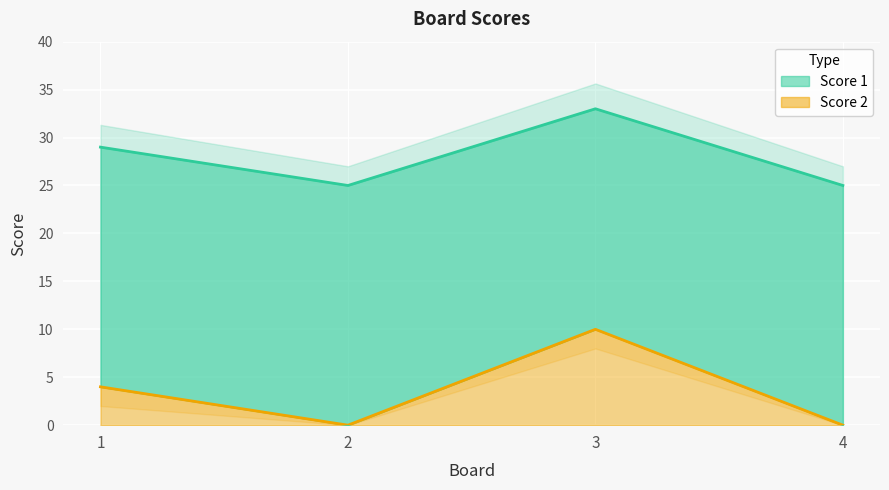

What is the difference between the second highest and second lowest values?

4